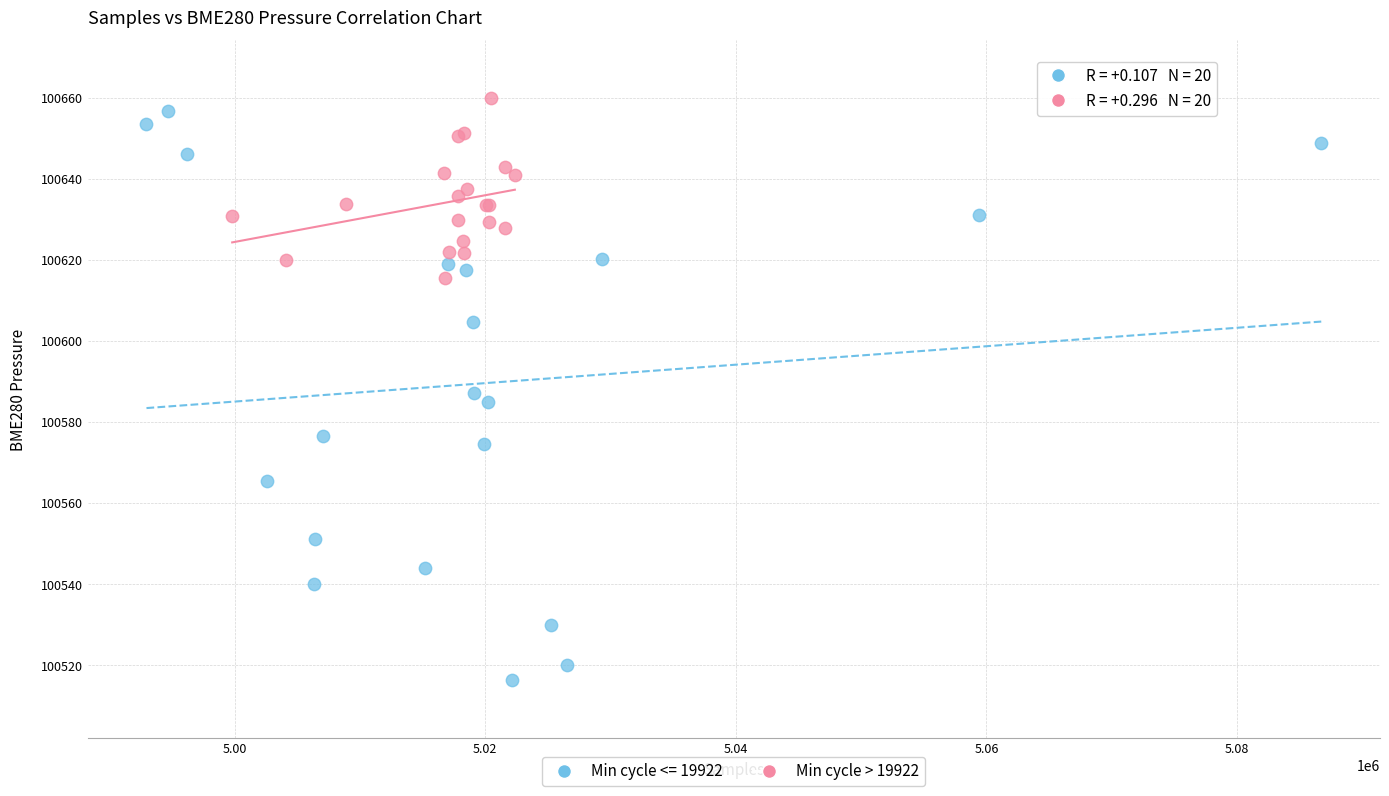

Which series contains the lowest Y value?

Min cycle <= 19922